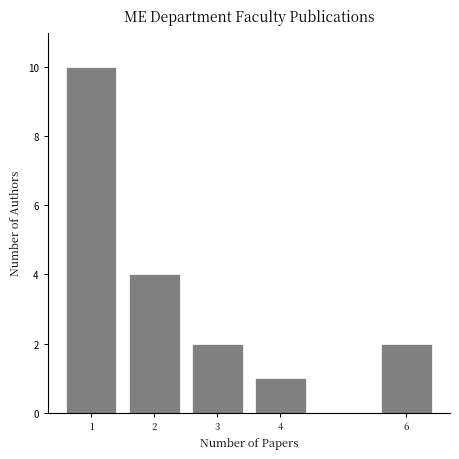

Reading left to right, extract all data points from this chart.

10	4	2	1	2